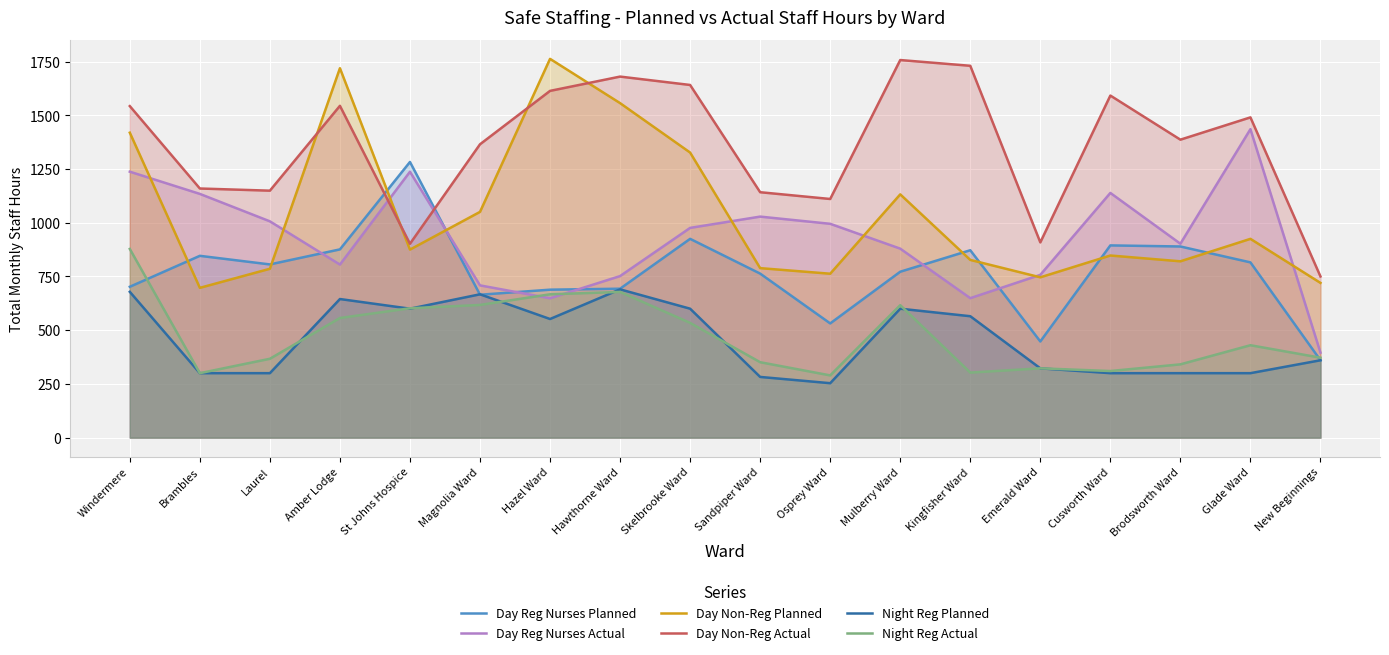

How many intersections are there between Day Reg Nurses Planned and Day Non-Reg Actual?

2